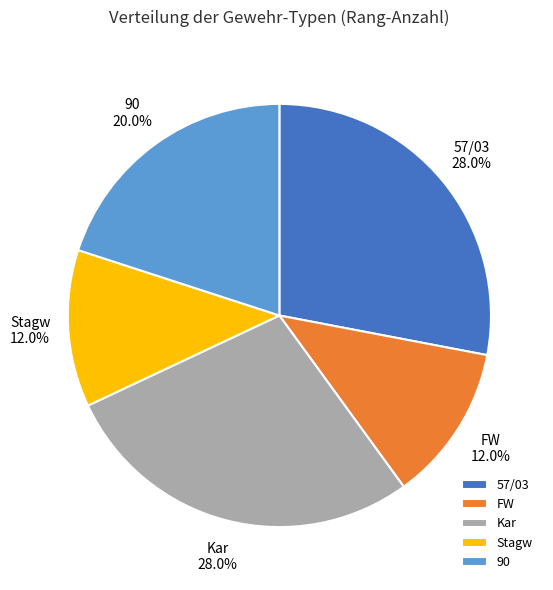

How much of the chart is everything except Stagw?

88.0%